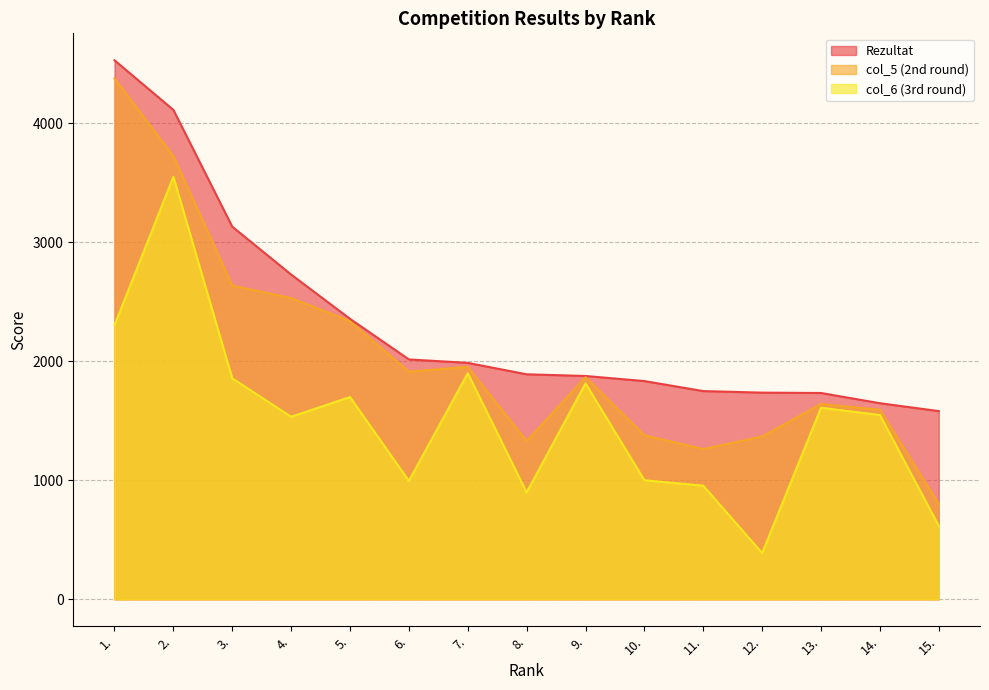

What is the sum of the col_6 values at 11. and 7.?

2853